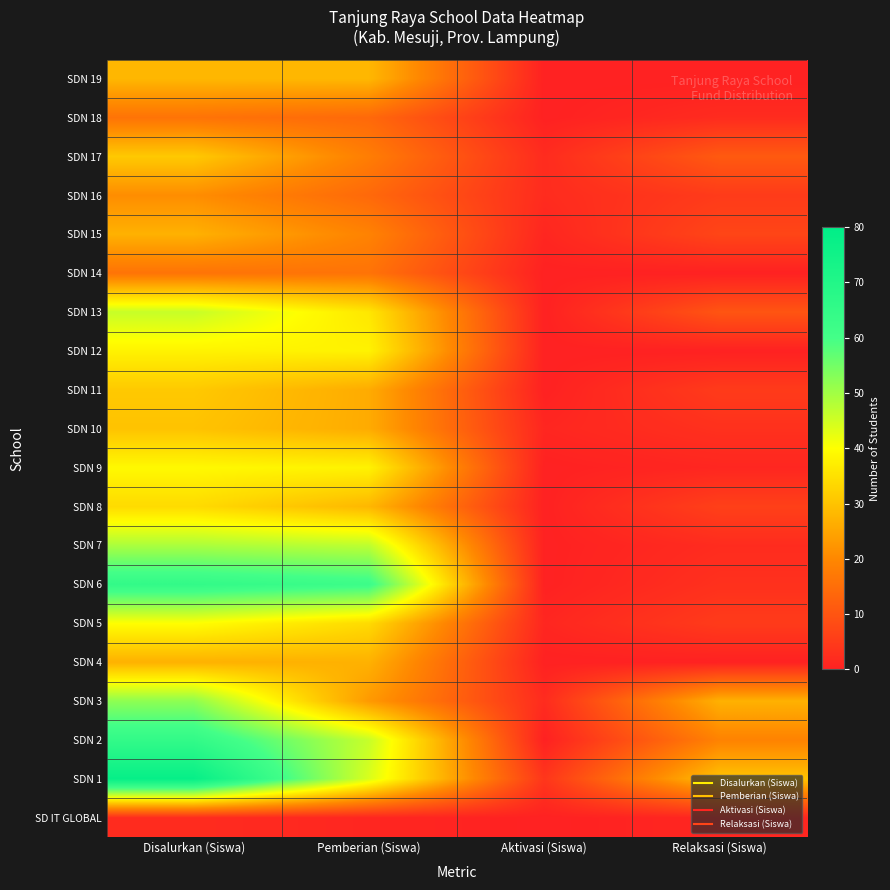

Which has a higher value, Aktivasi (Siswa) or Pemberian (Siswa)?

Pemberian (Siswa)